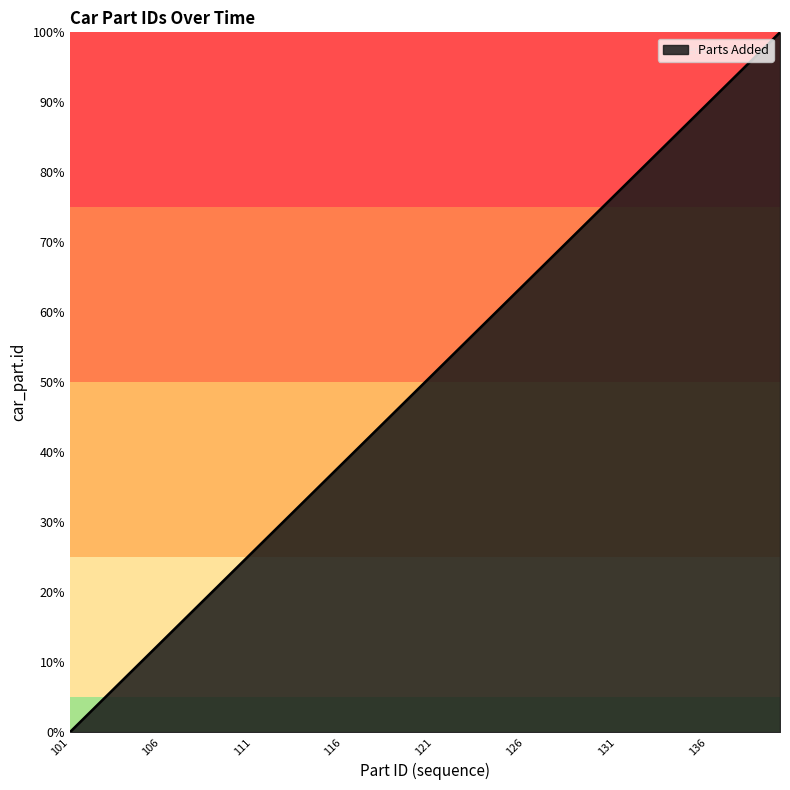

How many values are above zero?

39